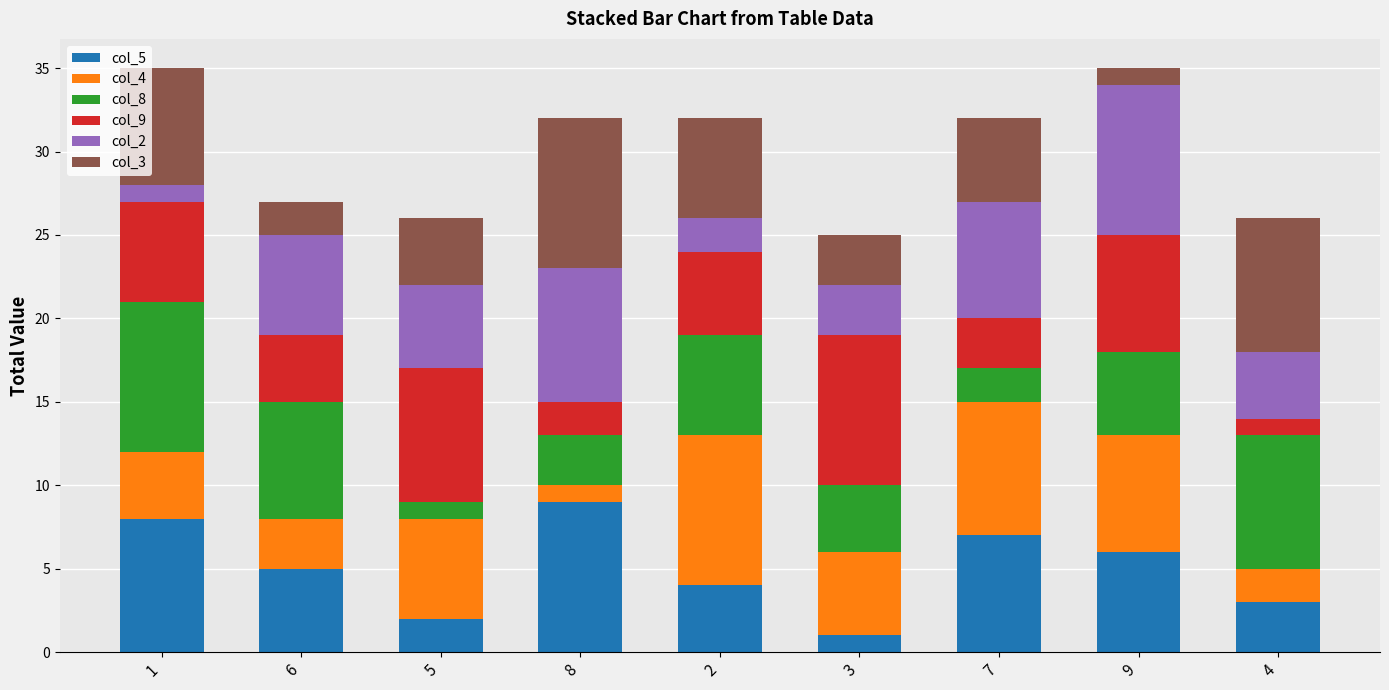

What is the minimum value for col_5?

1